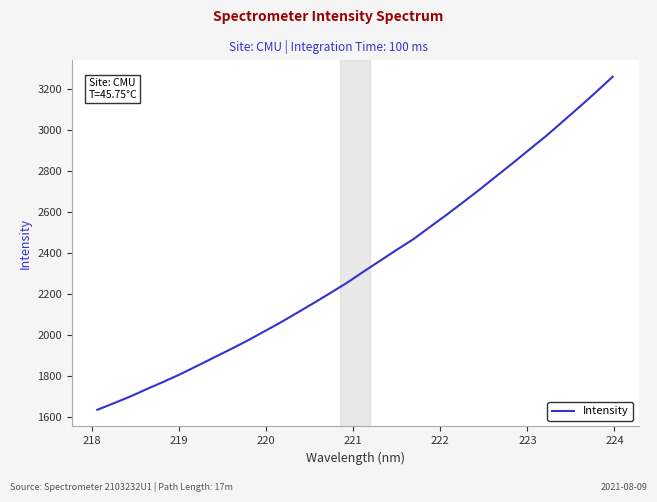

What is the difference between the maximum and minimum values?

1625.0